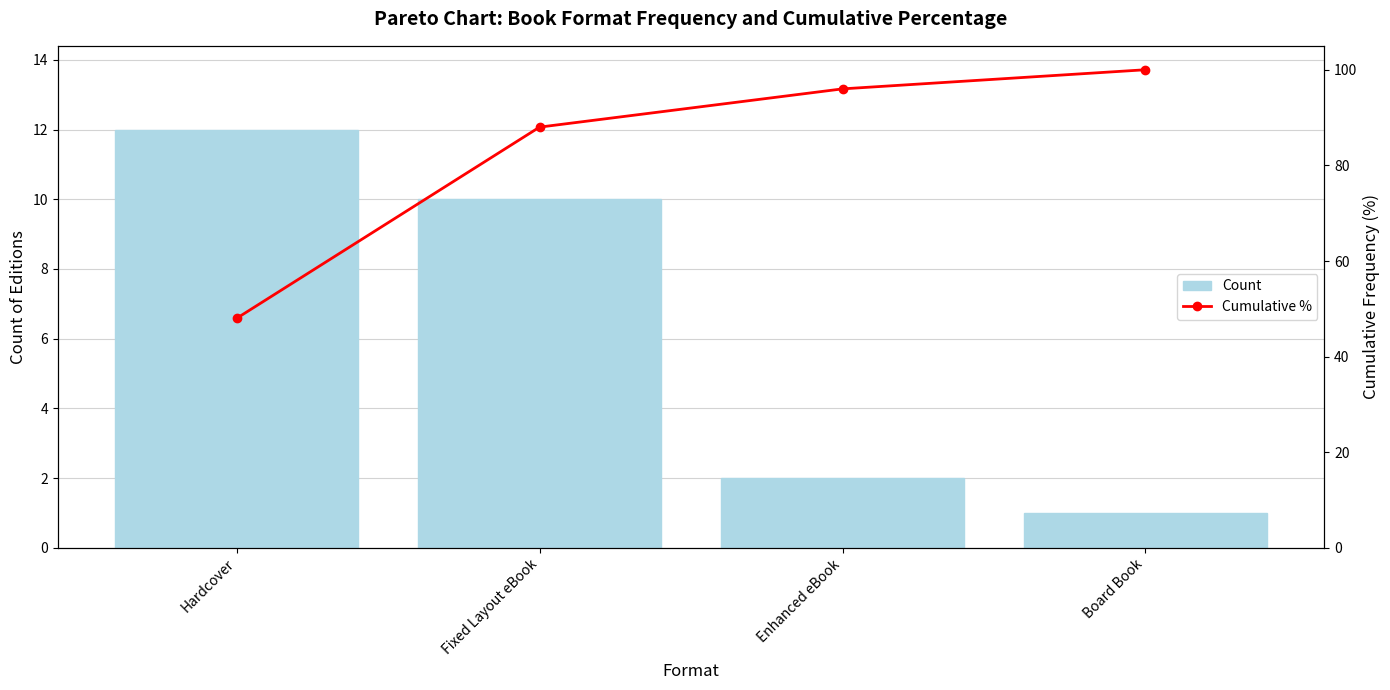

The Cumulative % series shows 84 at Hardcover. True or false?

False